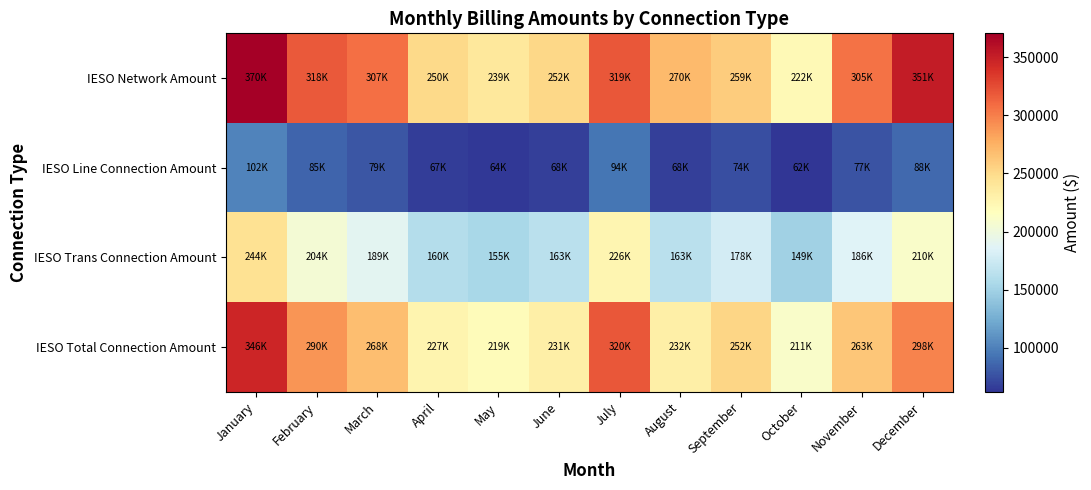

What is the maximum value shown in the chart?

370412.6